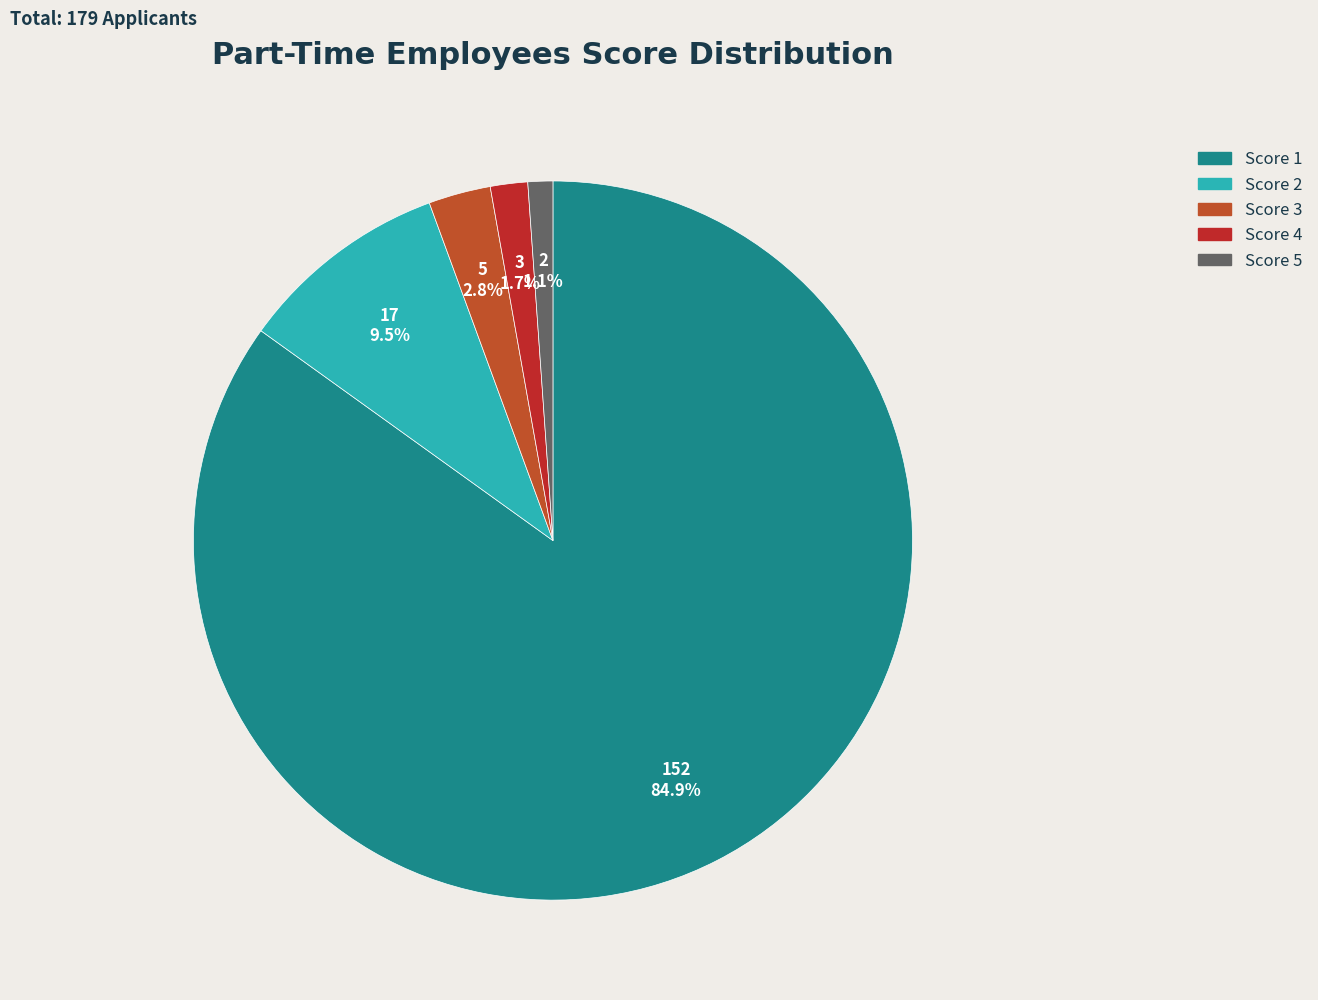

What percentage is the Score 3 slice, to the nearest percent?

3%